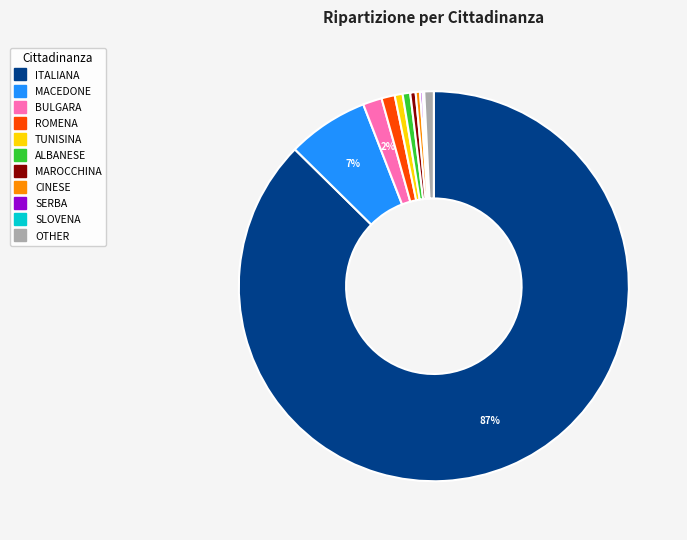

To the nearest percent, what is the difference between the largest and smallest slice percentages?

87%